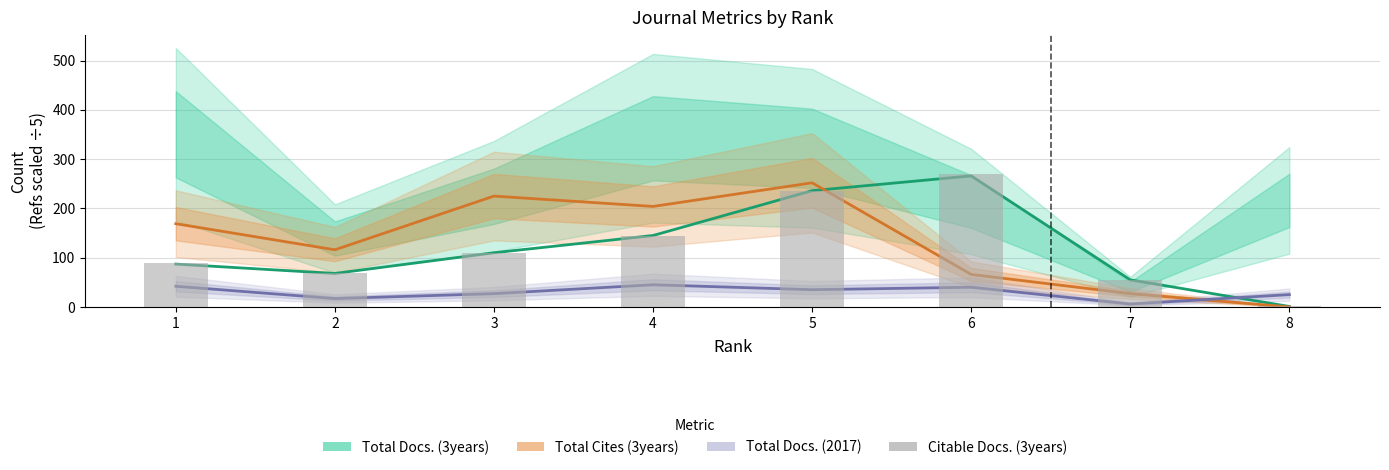

At which label is Total Docs. (3years) closest to 133?

4